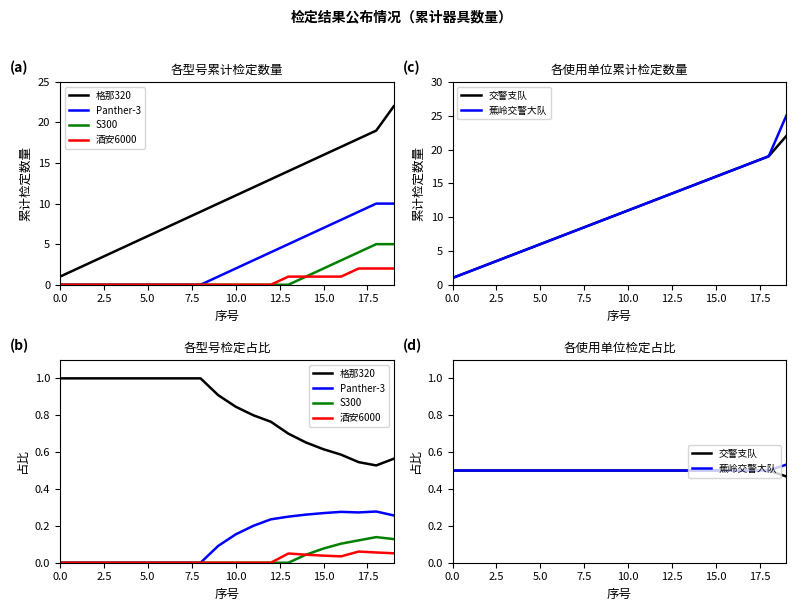

What position from the left is 10?

11